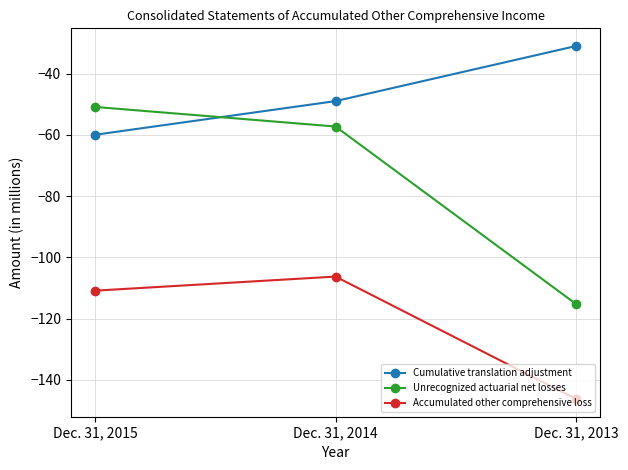

Reading left to right, extract all data points from this chart.

Cumulative translation adjustment: Dec. 31, 2015=-60.0	Dec. 31, 2014=-49.0	Dec. 31, 2013=-31.0
Unrecognized actuarial net losses: Dec. 31, 2015=-50.9	Dec. 31, 2014=-57.3	Dec. 31, 2013=-115.3
Accumulated other comprehensive loss: Dec. 31, 2015=-110.9	Dec. 31, 2014=-106.3	Dec. 31, 2013=-146.3